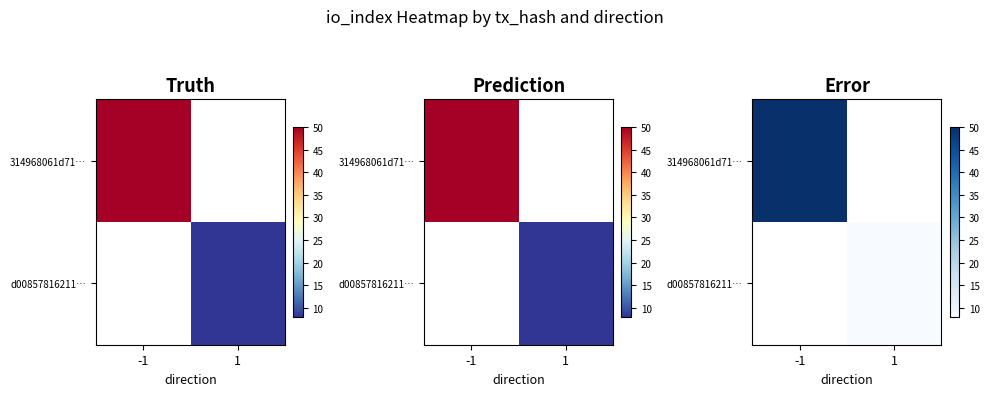

At which category does the chart reach its minimum across all series?

1